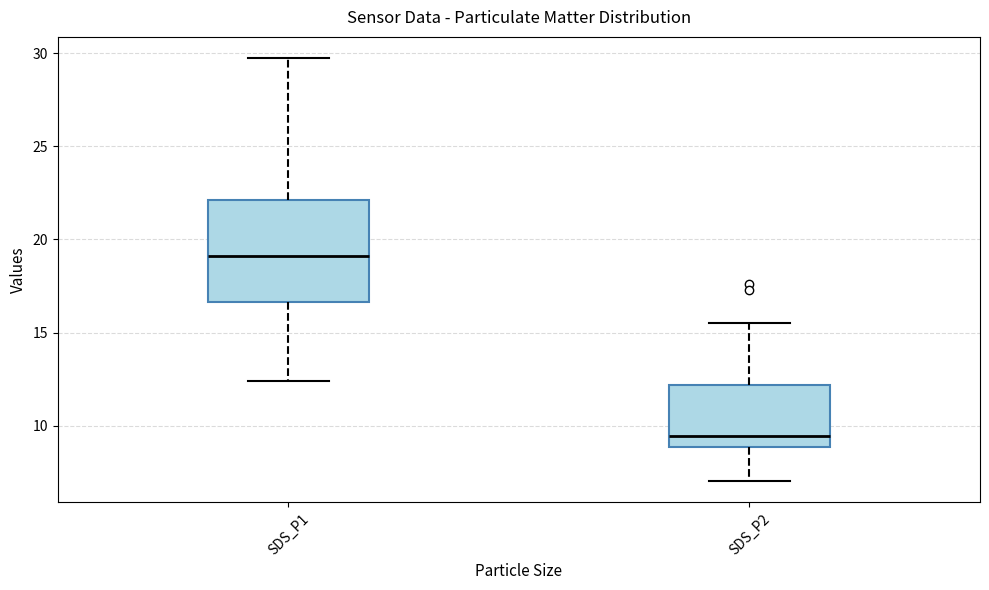

Reading left to right, transcribe this box plot: for each box, give where its median line is, the range the box spans, and where its two whiskers end, as read against the y-axis. The values are not printed on the chart, so give them approximately, as read against the axis.

SDS_P1: median 19.0, box 16.5 to 22.0, whiskers 12.5 to 29.5
SDS_P2: median 9.5, box 9.0 to 12.0, whiskers 7.0 to 15.5